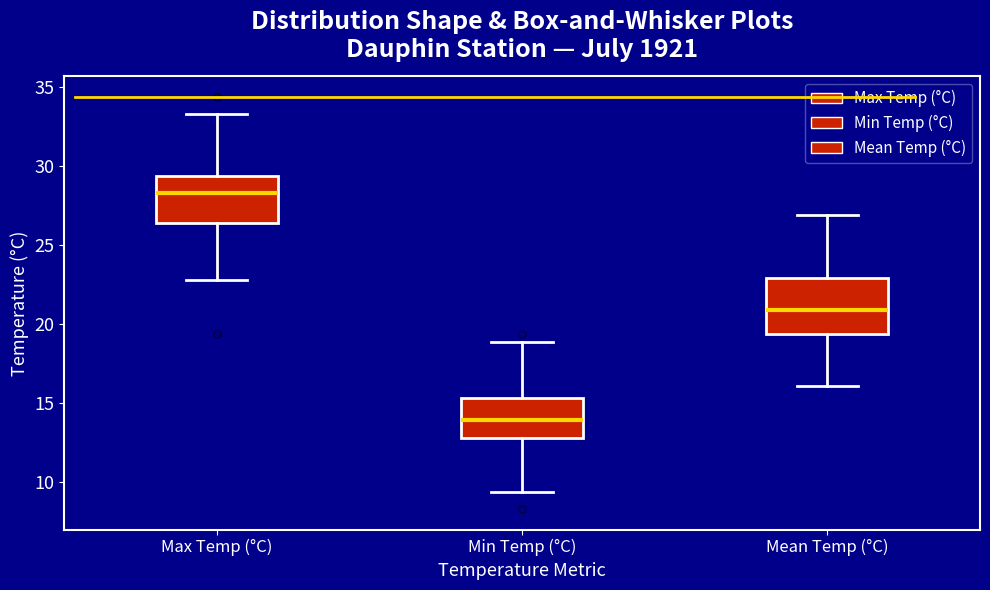

Reading left to right, read every box against the y-axis: the position of its median line, the range the box covers, and the ends of its whiskers. The values are not printed on the chart, so give them approximately, as read against the axis.

Max Temp (°C): median 28.5, box 26.5 to 29.5, whiskers 23.0 to 33.5
Min Temp (°C): median 14.0, box 13.0 to 15.5, whiskers 9.5 to 19.0
Mean Temp (°C): median 21.0, box 19.5 to 23.0, whiskers 16.0 to 27.0